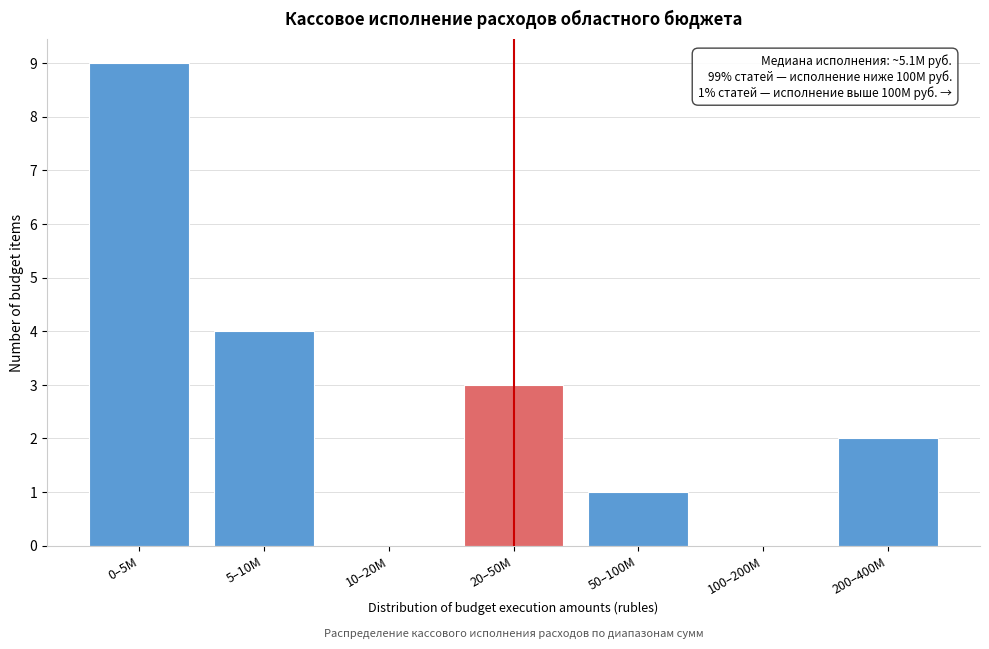

What is the change in value from 0–5M to 20–50M?

-6